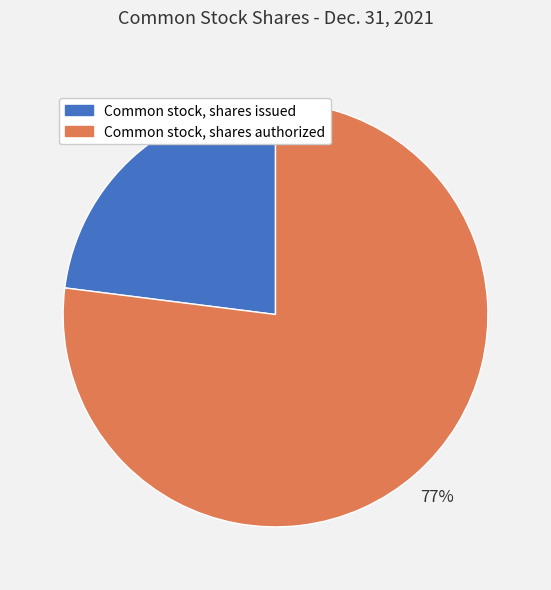

Rank the categories by value from lowest to highest.

Common stock, shares issued, Common stock, shares authorized